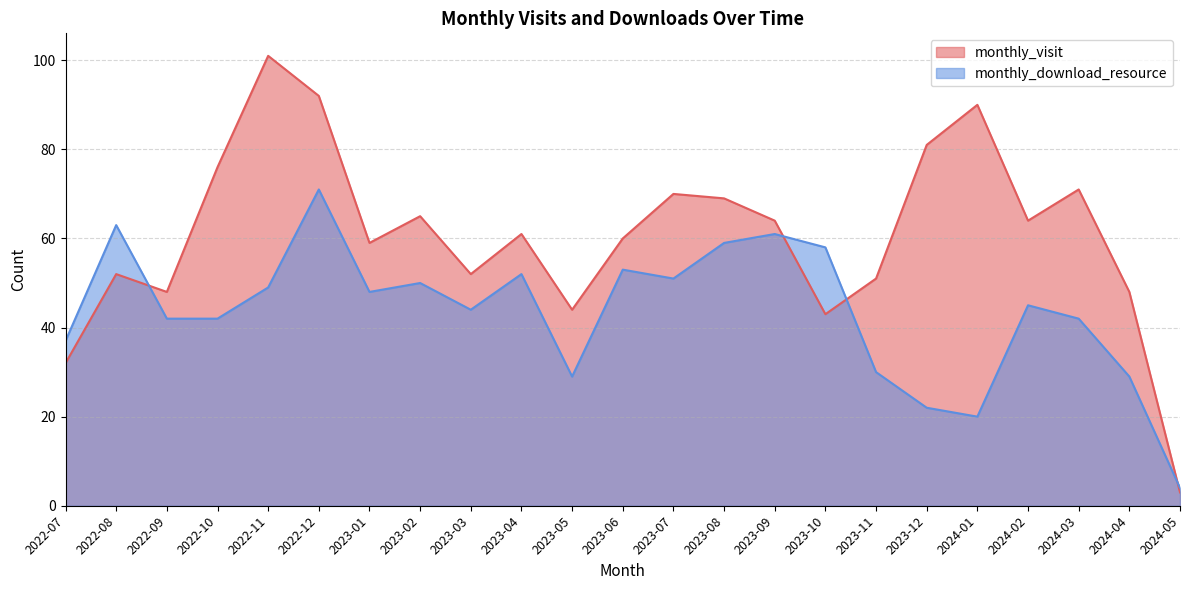

Does the chart have visible grid lines?

Yes